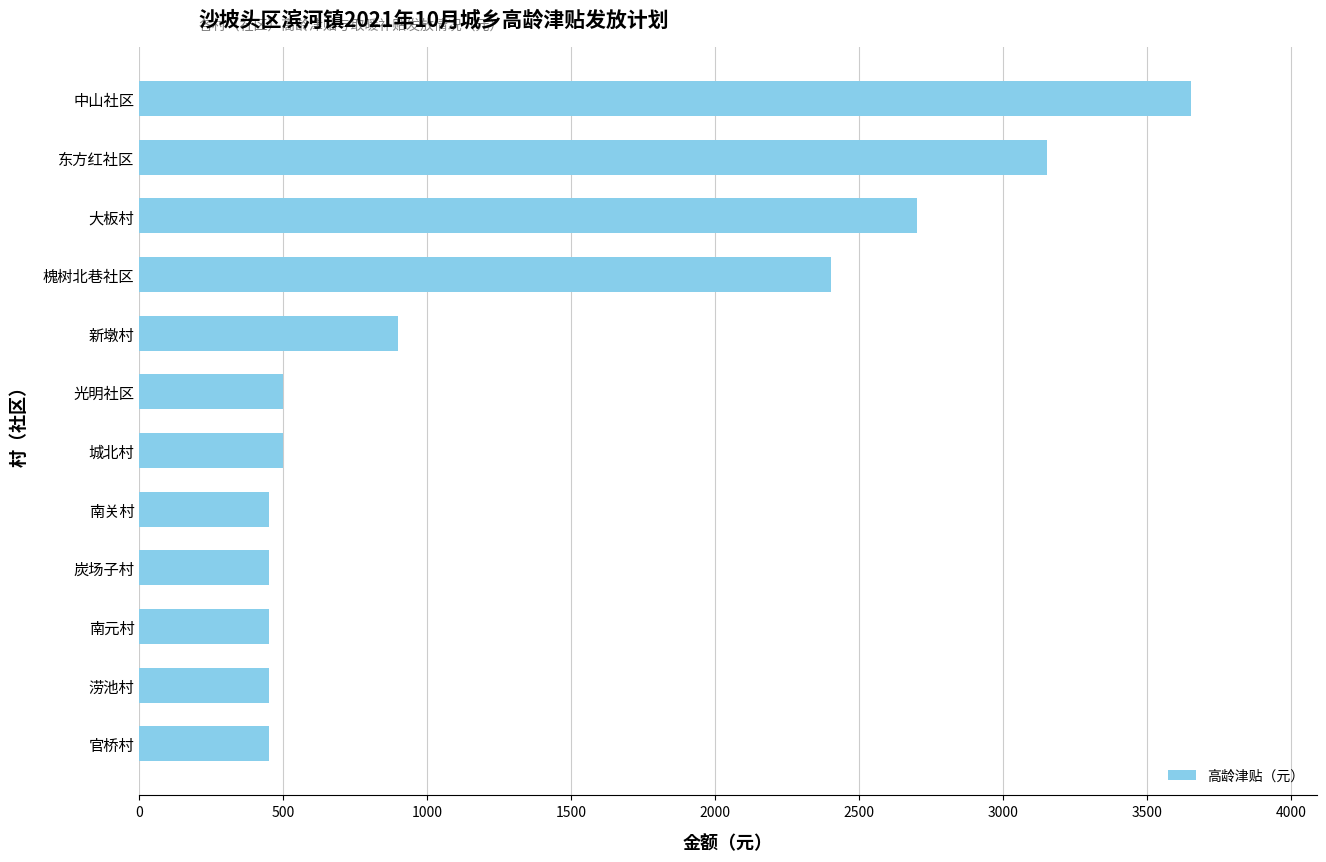

True or false: the data shows 1800 at 大板村.

False